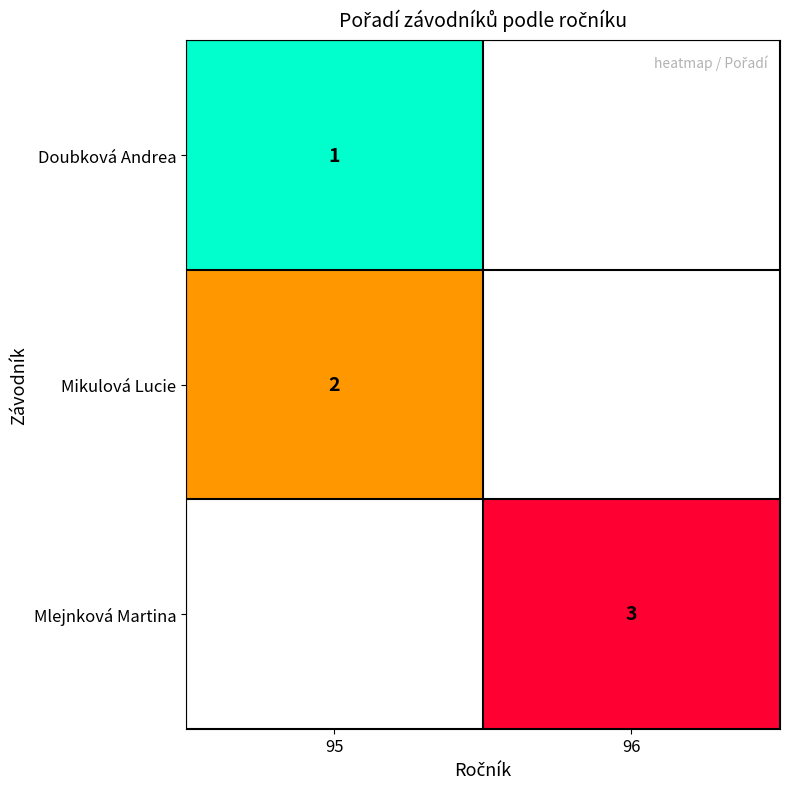

The Mlejnková Martina series shows 3 at 96. True or false?

True